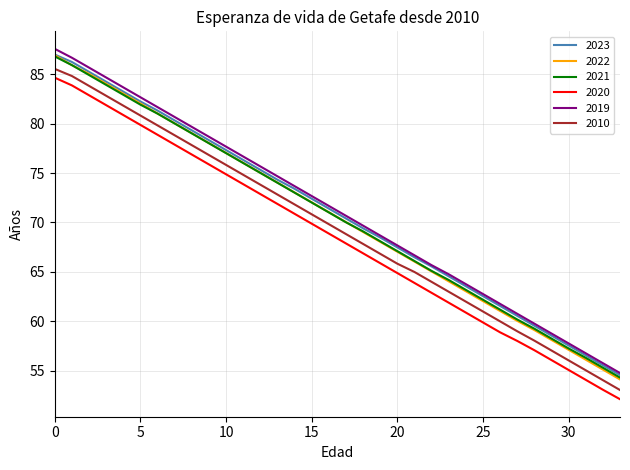

Count the number of data series in this chart.

6